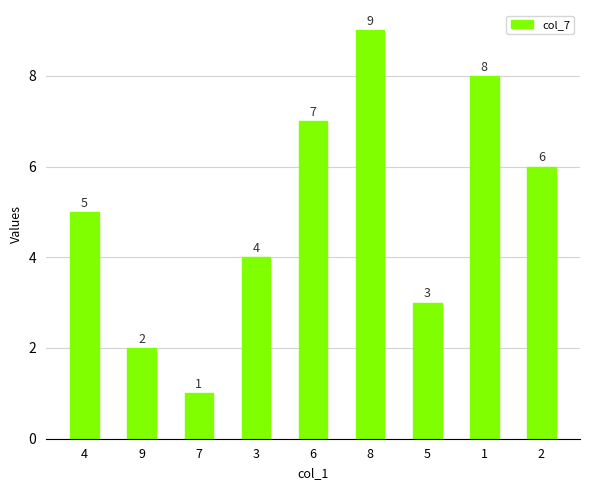

What is the minimum value shown in the chart?

1